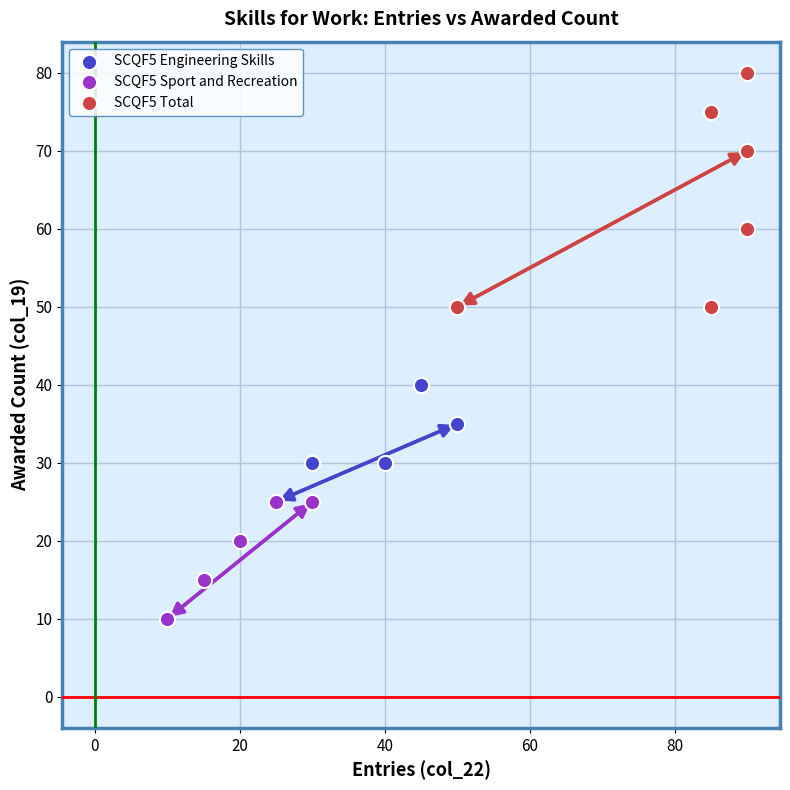

Which series has the largest Y range (max minus min)?

SCQF5 Total